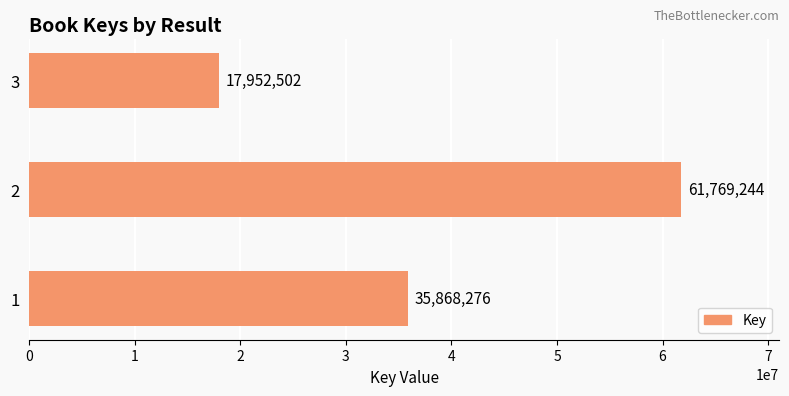

What is the minimum value shown in the chart?

17952502